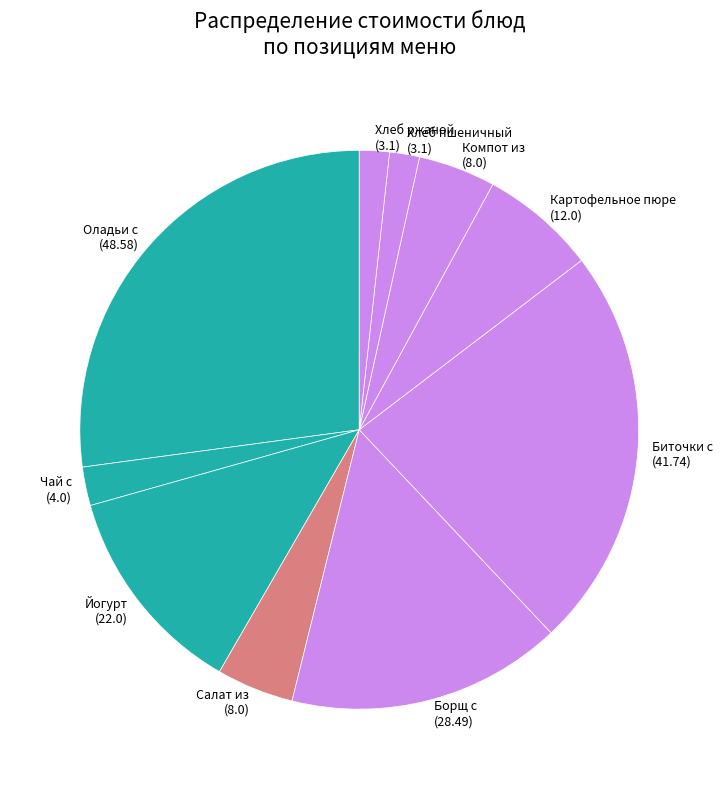

How many slices are in this pie chart?

10